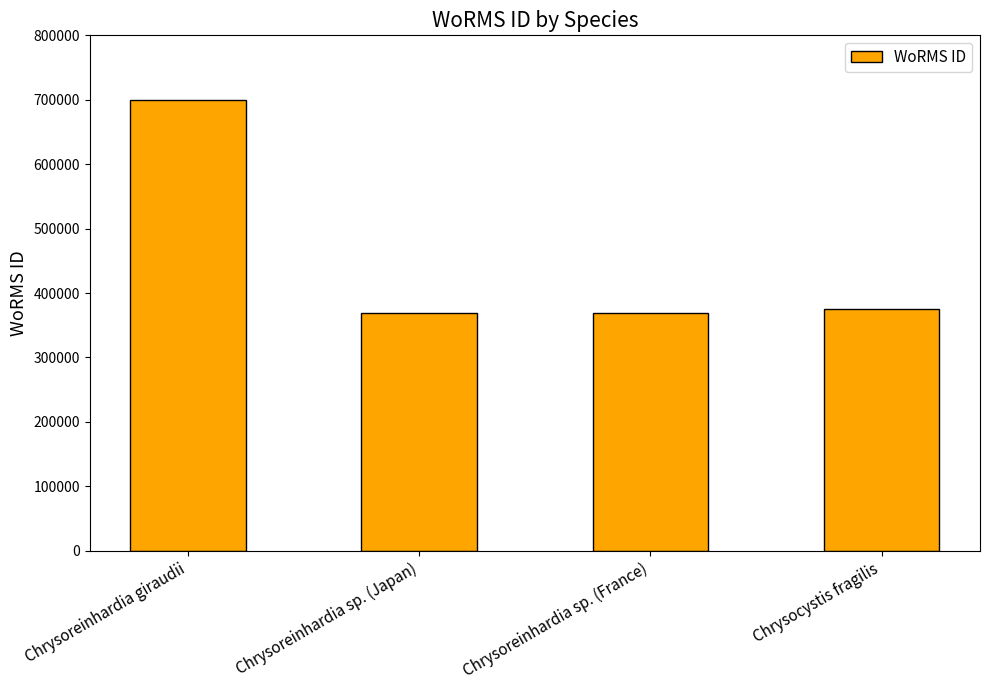

The chart shows a value of 226885 at Chrysoreinhardia sp. (Japan). True or false?

False